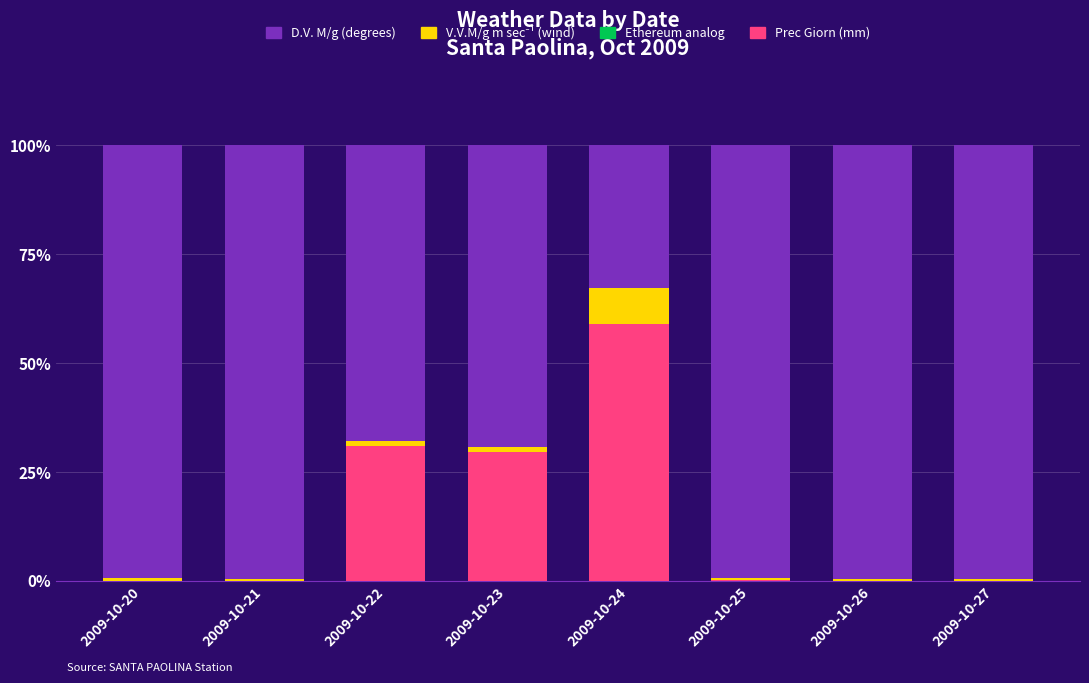

Count the number of data series in this chart.

3